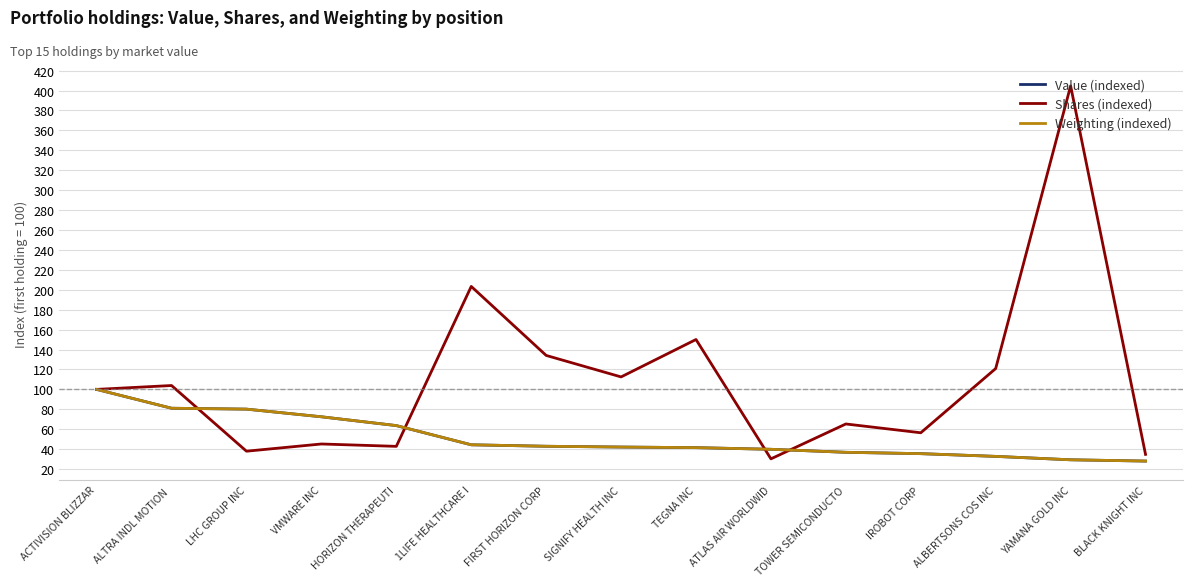

Between ALTRA INDL MOTION  and 1LIFE HEALTHCARE I, which series saw the biggest shift?

Shares (indexed)